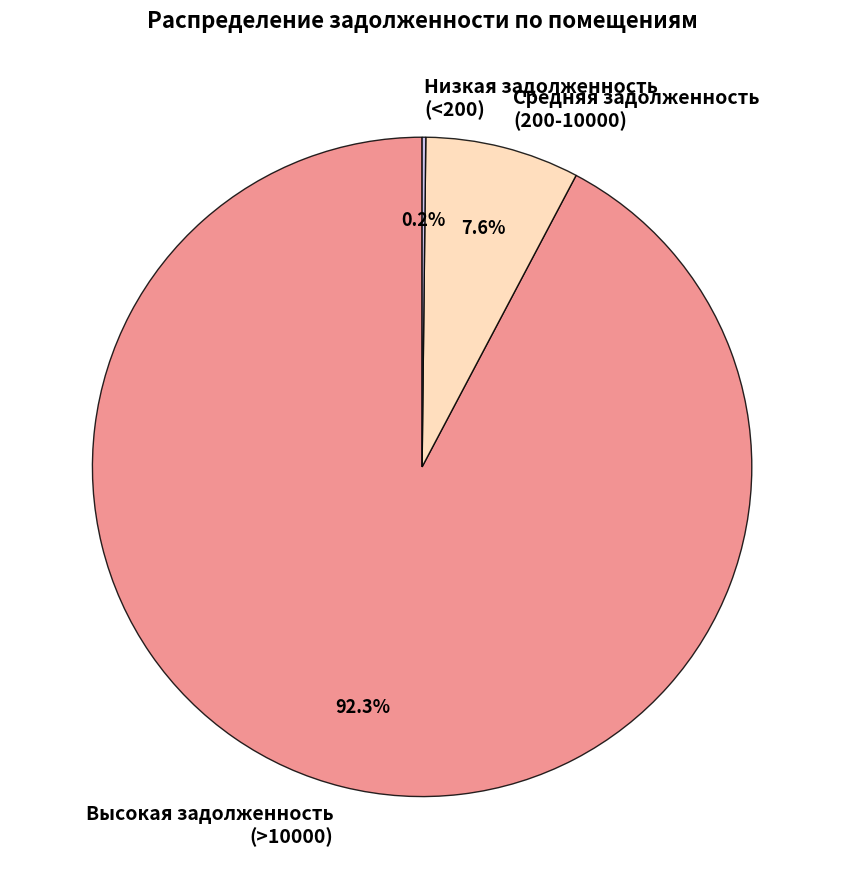

Does any single category account for the majority?

Yes